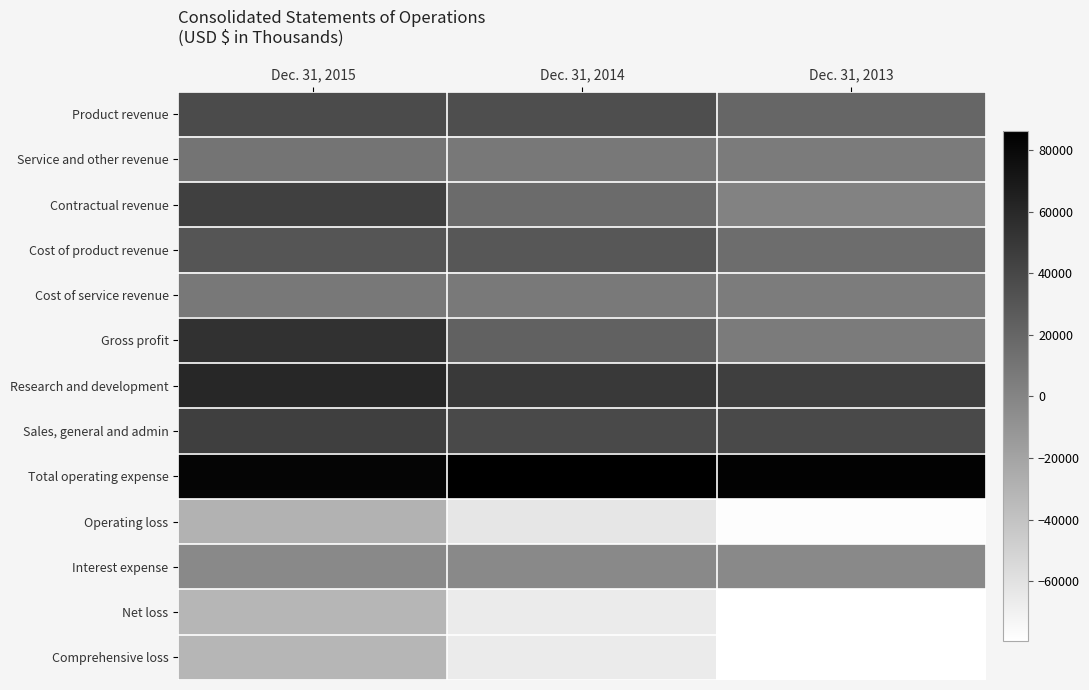

Which series has the largest total across all categories?

Total operating expense